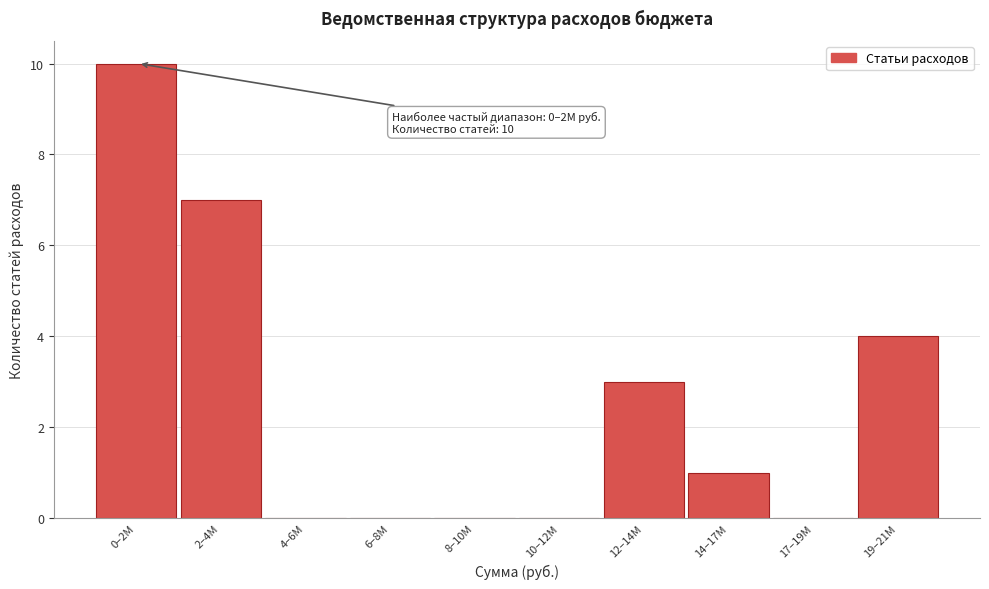

Reading left to right, extract all data points from this chart.

0–2M=10	2–4M=7	4–6M=0	6–8M=0	8–10M=0	10–12M=0	12–14M=3	14–17M=1	17–19M=0	19–21M=4